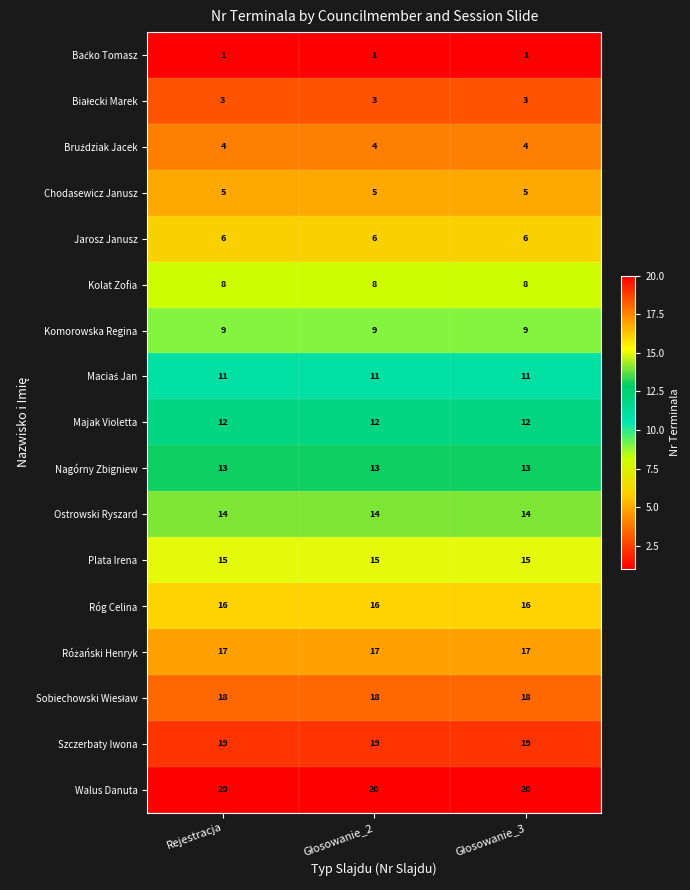

Which series has the largest total across all categories?

Walus Danuta